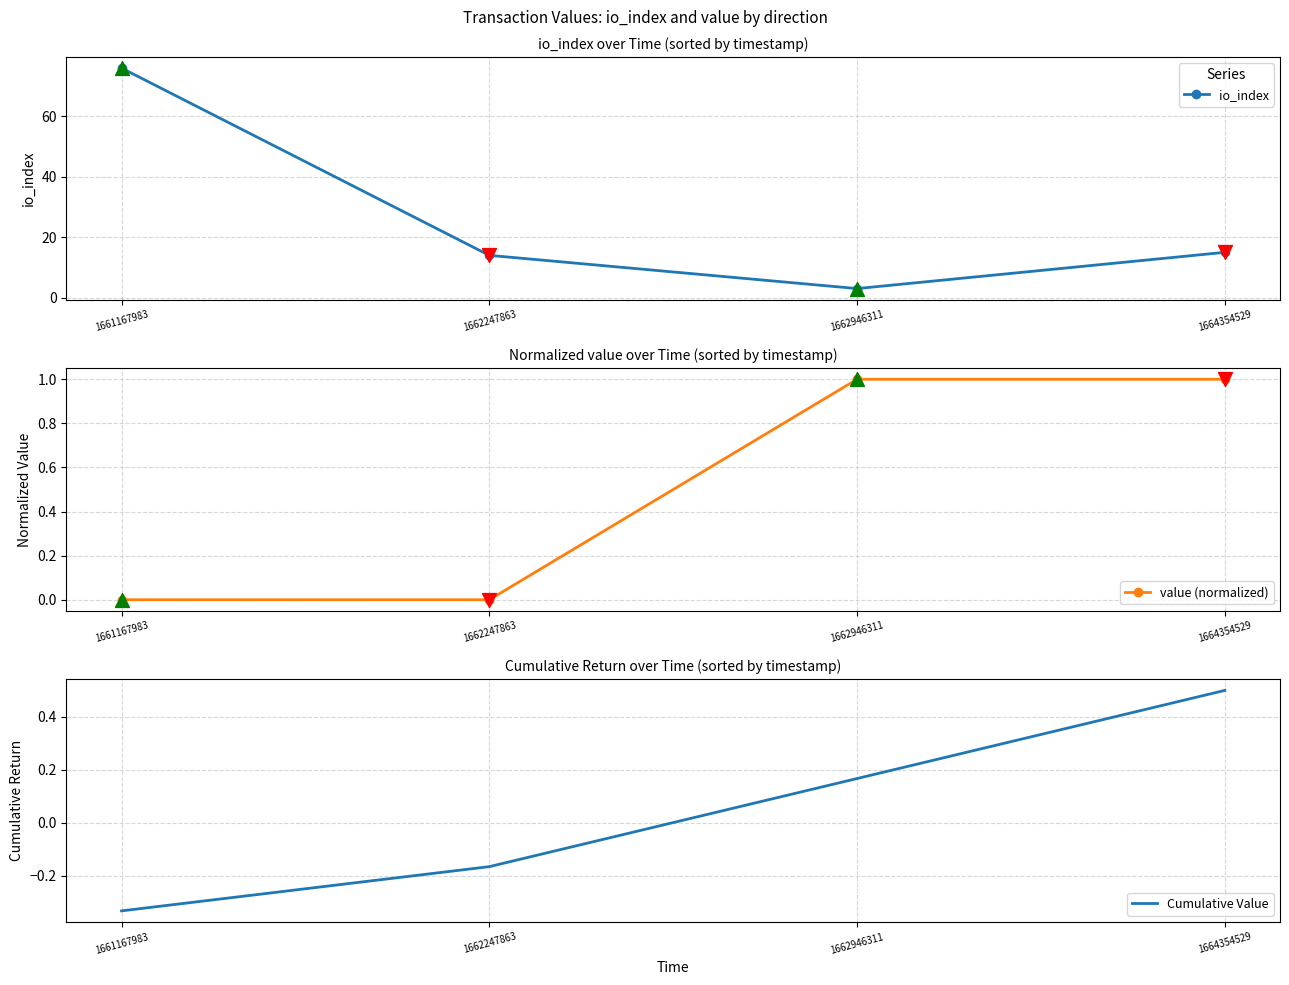

What are all the series names shown in the legend?

io_index, value (normalized), Cumulative Value